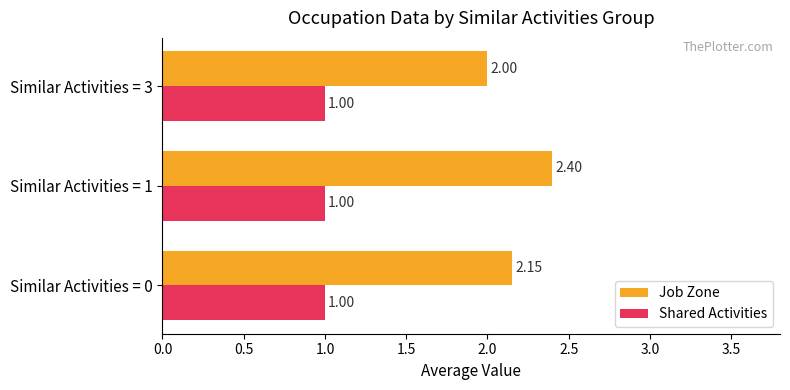

Which series changed the most between Similar Activities = 0 and Similar Activities = 1?

Job Zone